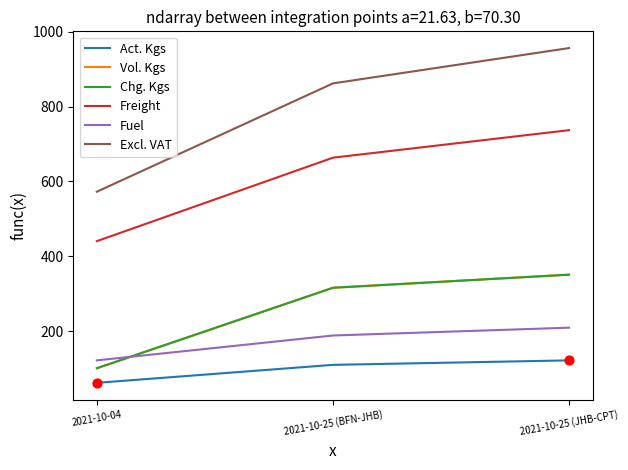

Does the chart have visible grid lines?

No